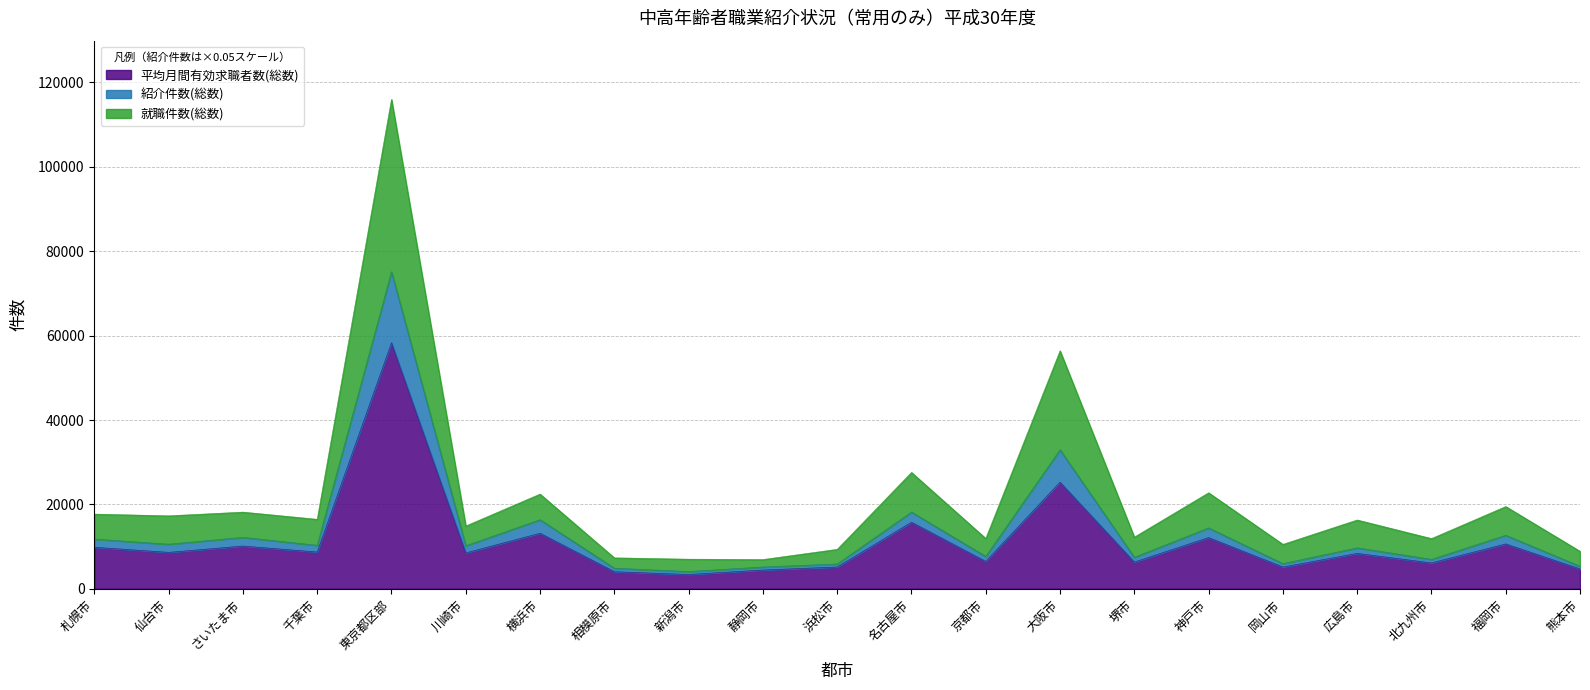

The 平均月間有効求職者数(総数) series shows 2454.7 at 千葉市. True or false?

False